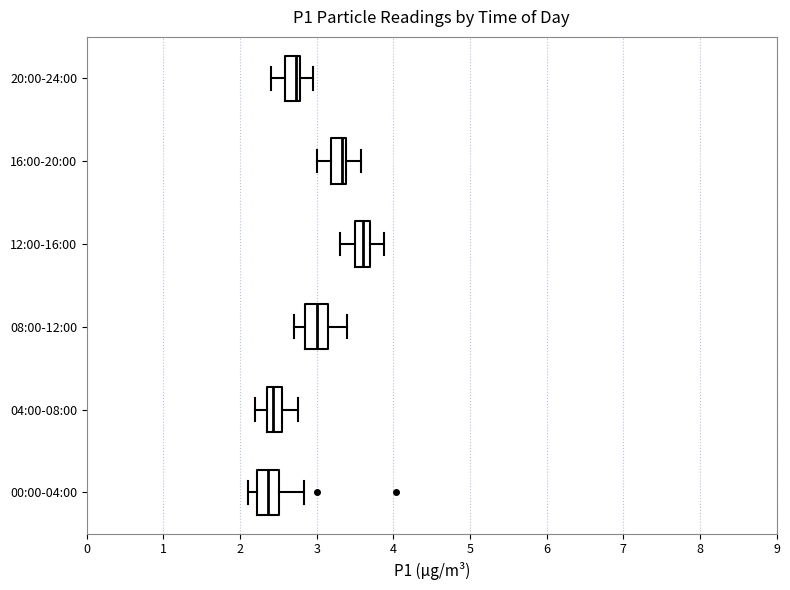

Reading bottom to top, transcribe this box plot: for each box, give where its median line is, the range the box spans, and where its two whiskers end, as read against the x-axis. The values are not printed on the chart, so give them approximately, as read against the axis.

00:00-04:00: median 2.4, box 2.2 to 2.5, whiskers 2.1 to 2.8
04:00-08:00: median 2.4 (inside the box), box 2.4 to 2.6, whiskers 2.2 to 2.8
08:00-12:00: median 3.0, box 2.9 to 3.2, whiskers 2.7 to 3.4
12:00-16:00: median 3.6, box 3.5 to 3.7, whiskers 3.3 to 3.9
16:00-20:00: median 3.3, box 3.2 to 3.4, whiskers 3.0 to 3.6
20:00-24:00: median 2.7, box 2.6 to 2.8, whiskers 2.4 to 3.0